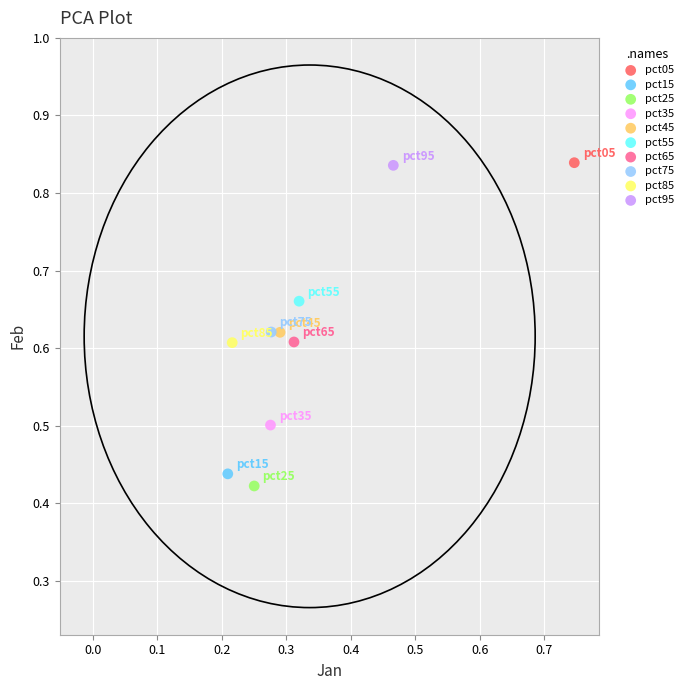

Which series contains the lowest Y value?

pct25